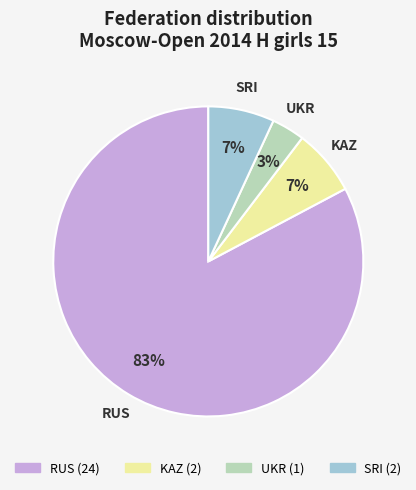

To the nearest percent, what is the average slice percentage?

25%